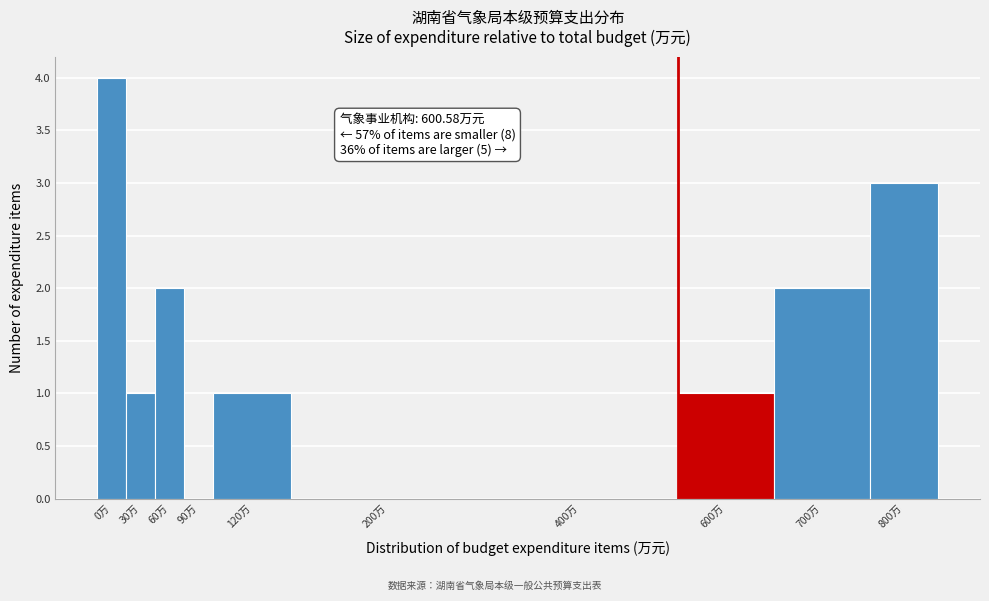

Reading left to right, list all the values displayed in this chart.

0万=4	30万=1	60万=2	90万=0	120万=1	200万=0	400万=0	600万=1	700万=2	800万=3